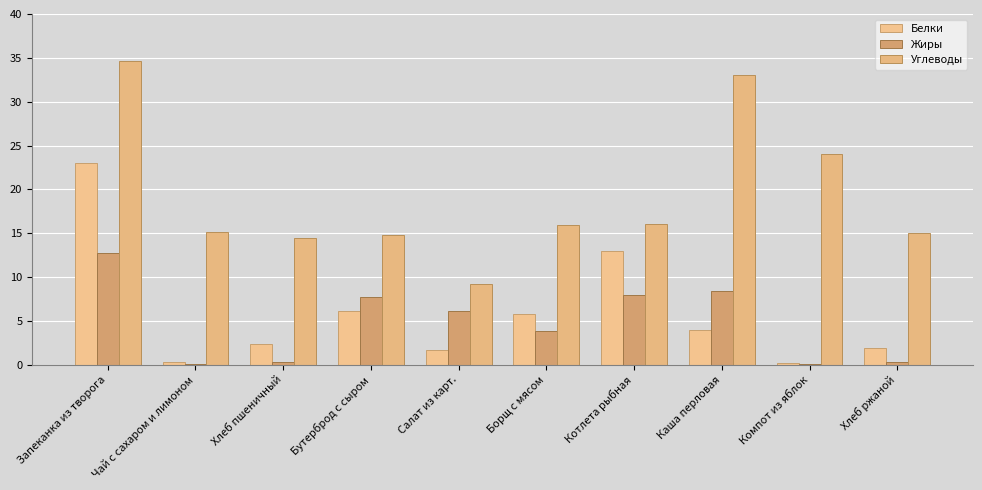

Is the value of Белки at Борщ с мясом greater than the value of Углеводы at Запеканка из творога?

No